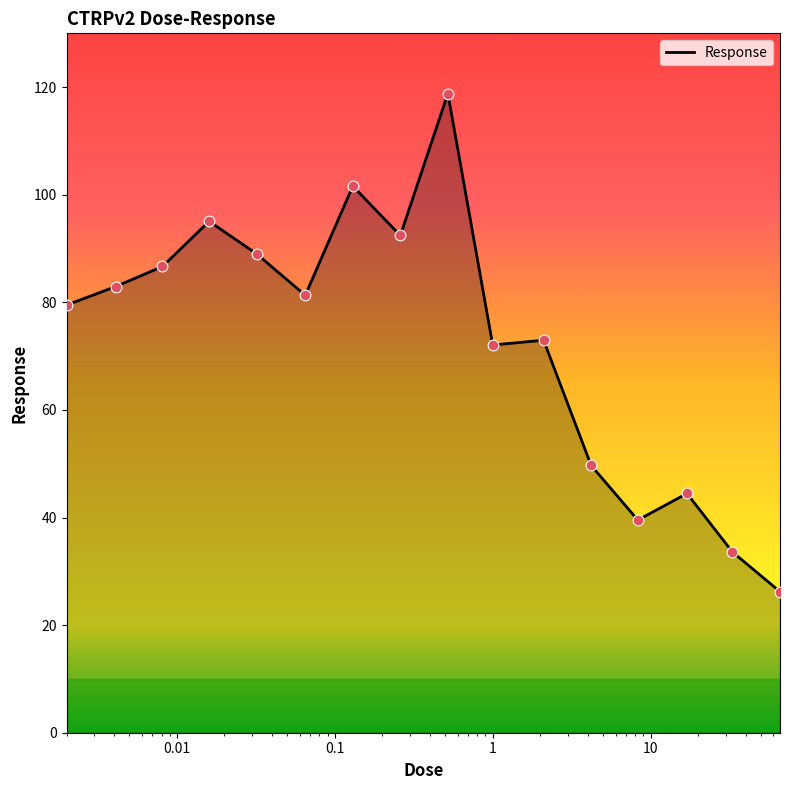

What is the greatest value displayed?

118.8